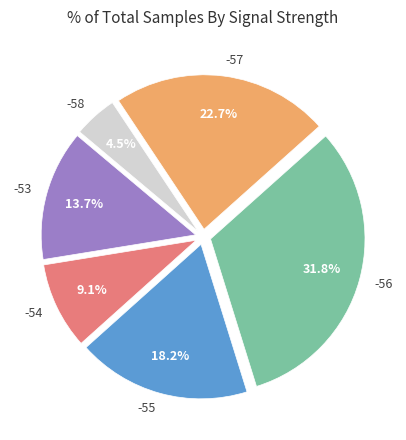

Do -54 and -56 together represent more than half of the pie?

No